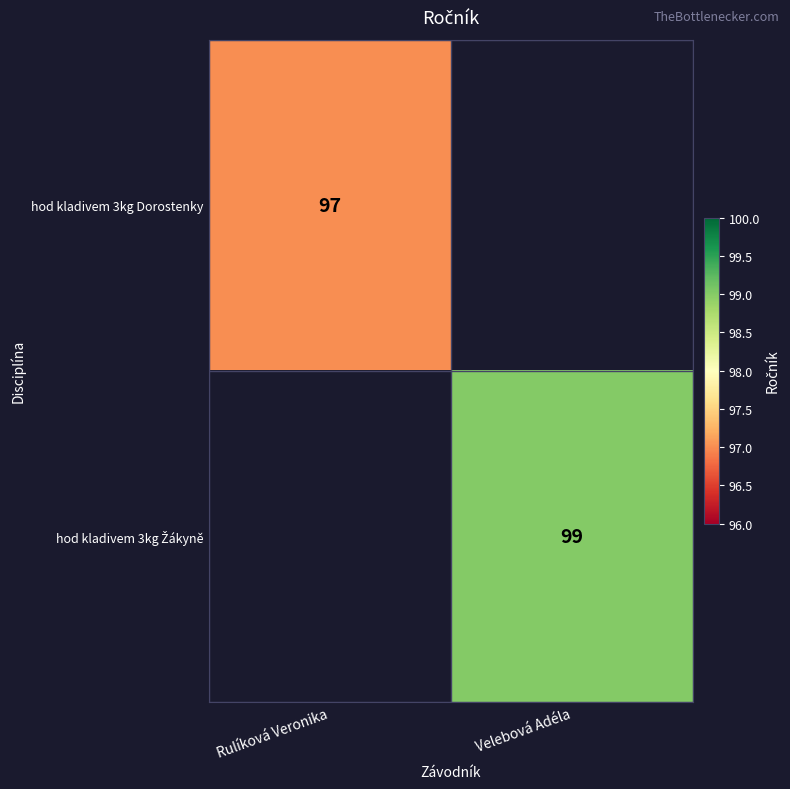

What is the smallest value displayed?

97.0